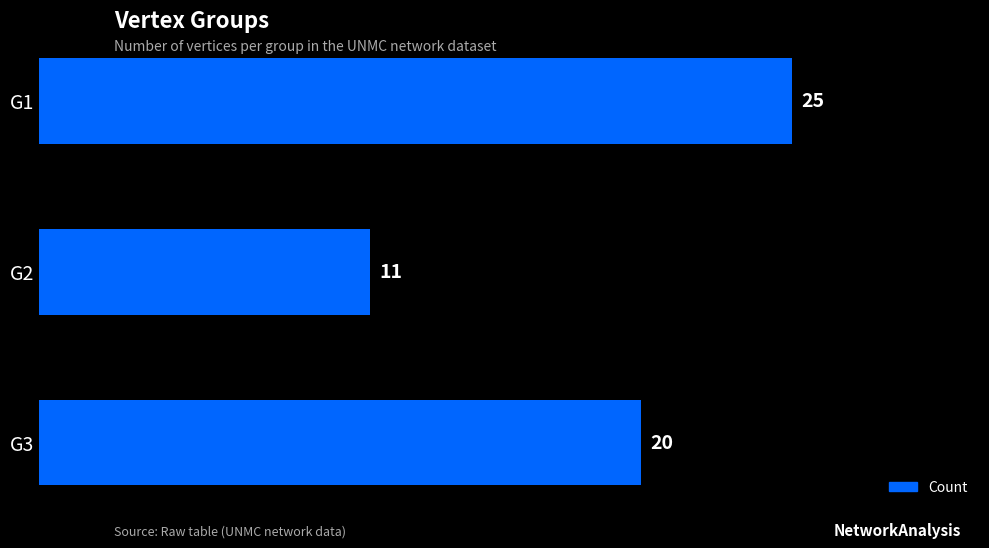

What is the maximum value shown in the chart?

25